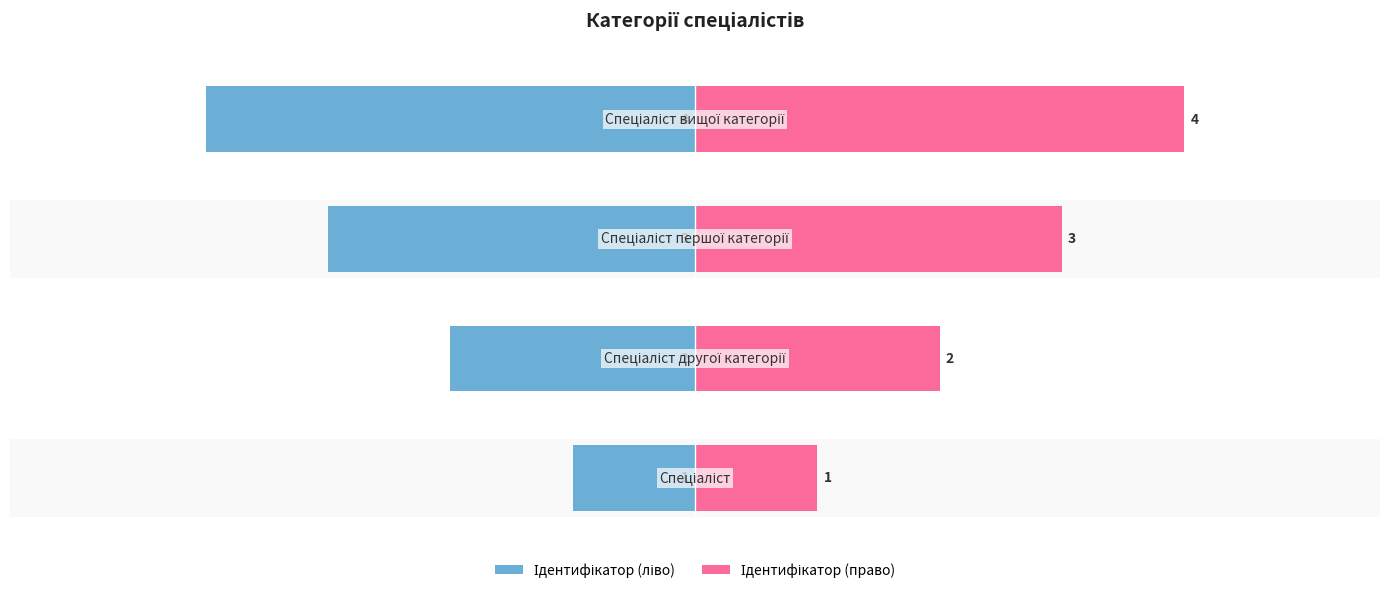

Are the bars horizontal?

Yes